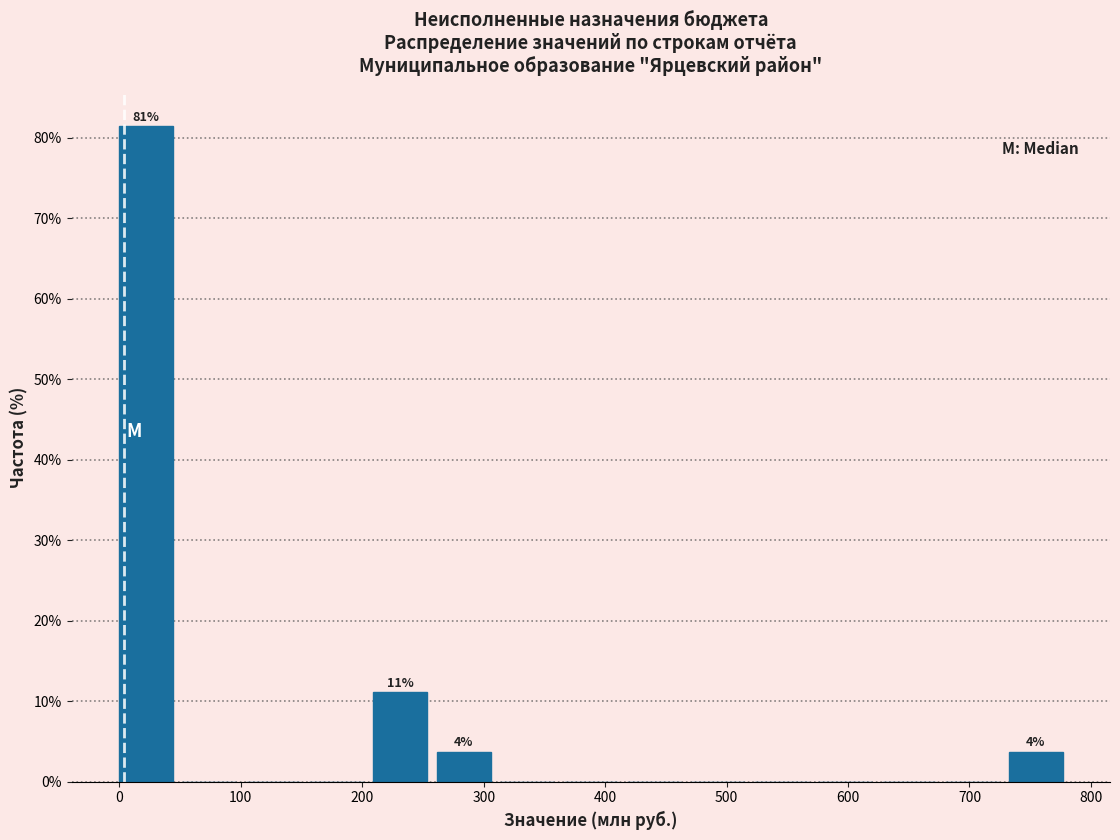

Which range on the x-axis has the tallest bar?

0 to 50